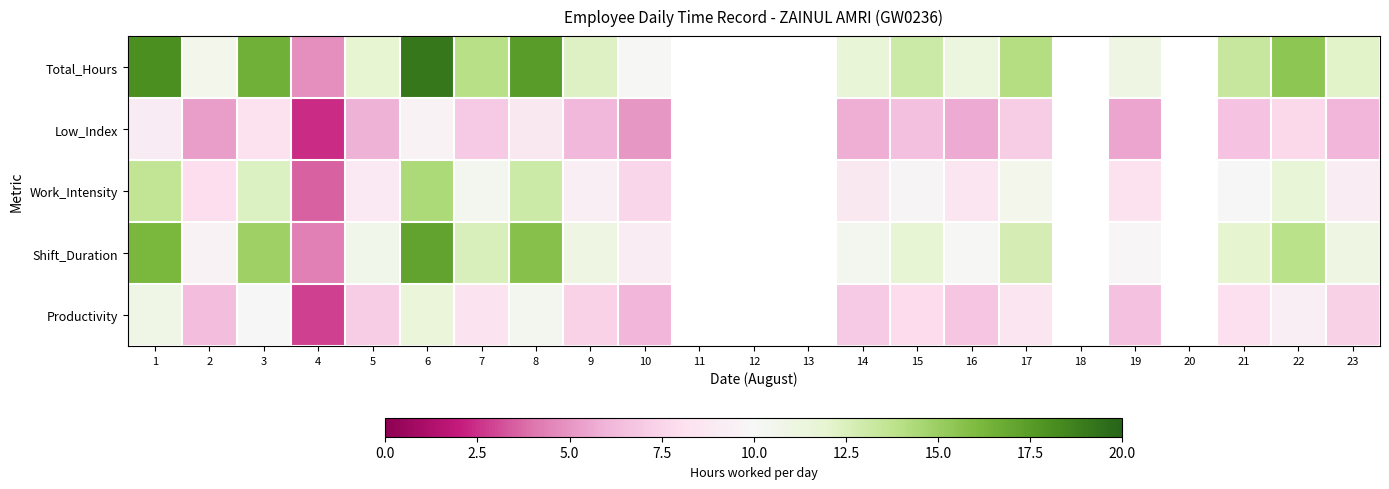

How many distinct data groups are displayed?

5